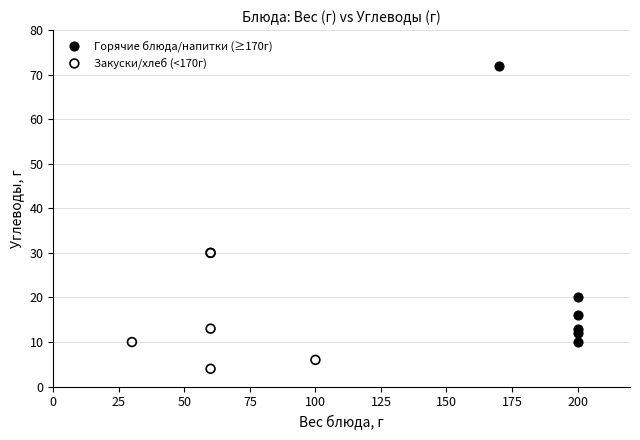

Which series contains the highest Y value?

Горячие блюда/напитки (≥170г)